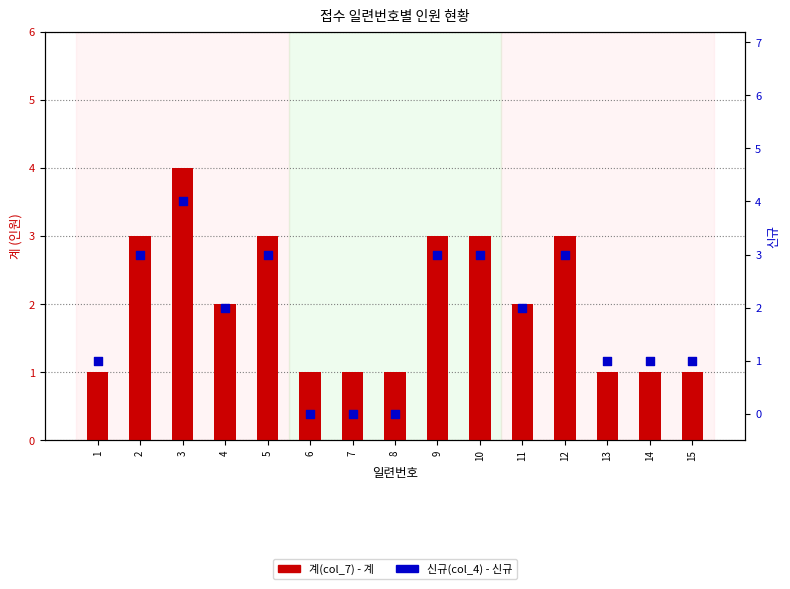

Which series has the largest Y range (max minus min)?

신규(col_4)